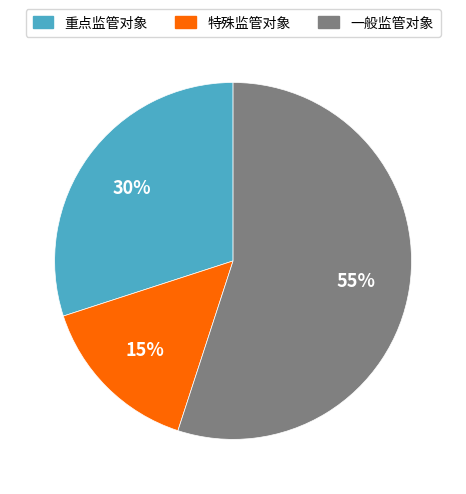

What is the smallest slice in the pie chart?

特殊监管对象